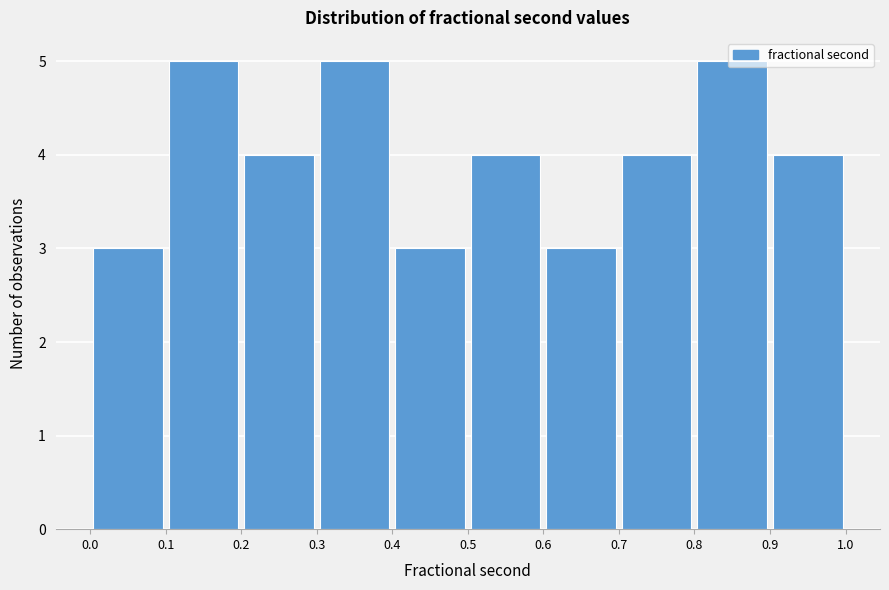

How tall is the bar that spans 0.9 to 1.0 on the x-axis? The values are not printed on the chart, so give them approximately, as read against the axis.

4